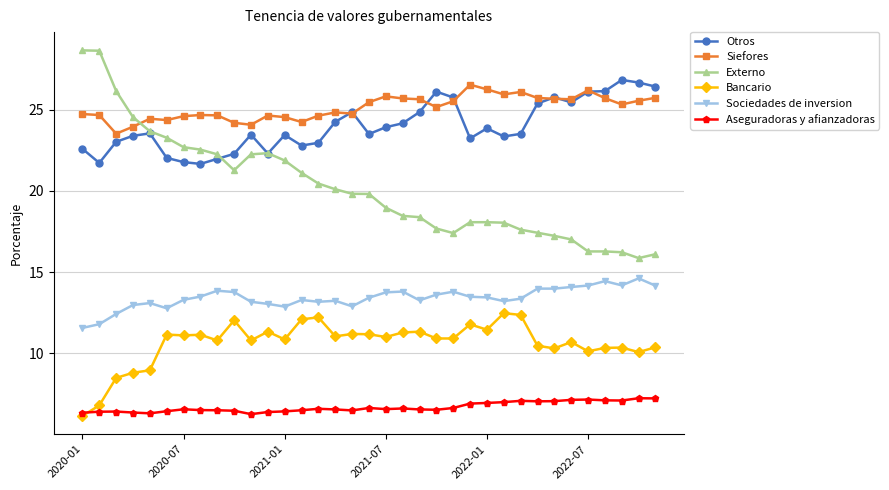

Which series has the largest range (max minus min)?

Externo